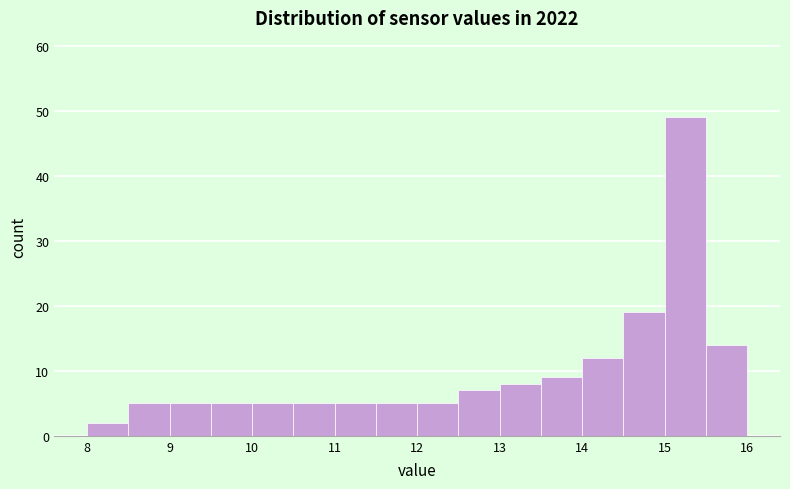

Reading left to right, transcribe this chart: for each bar, give the range it covers on the x-axis and its height. The values are not printed on the chart, so give them approximately, as read against the axis.

8.0 to 8.5: 2
8.5 to 9.0: 5
9.0 to 9.5: 5
9.5 to 10.0: 5
10.0 to 10.5: 5
10.5 to 11.0: 5
11.0 to 11.5: 5
11.5 to 12.0: 5
12.0 to 12.5: 5
12.5 to 13.0: 7
13.0 to 13.5: 8
13.5 to 14.0: 9
14.0 to 14.5: 12
14.5 to 15.0: 19
15.0 to 15.5: 49
15.5 to 16.0: 14